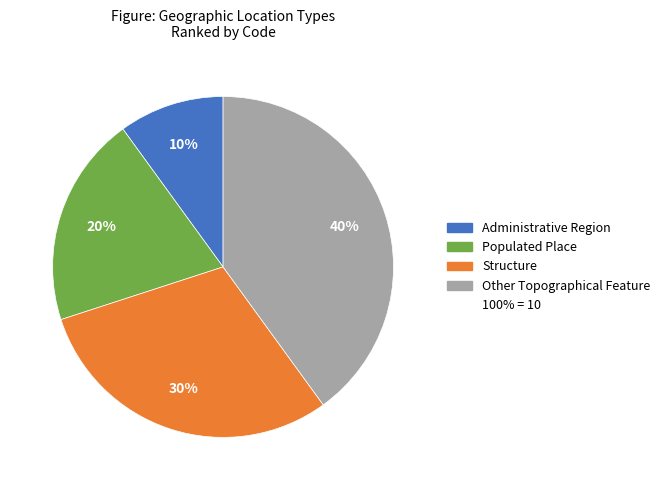

Count the number of slices in the pie.

4